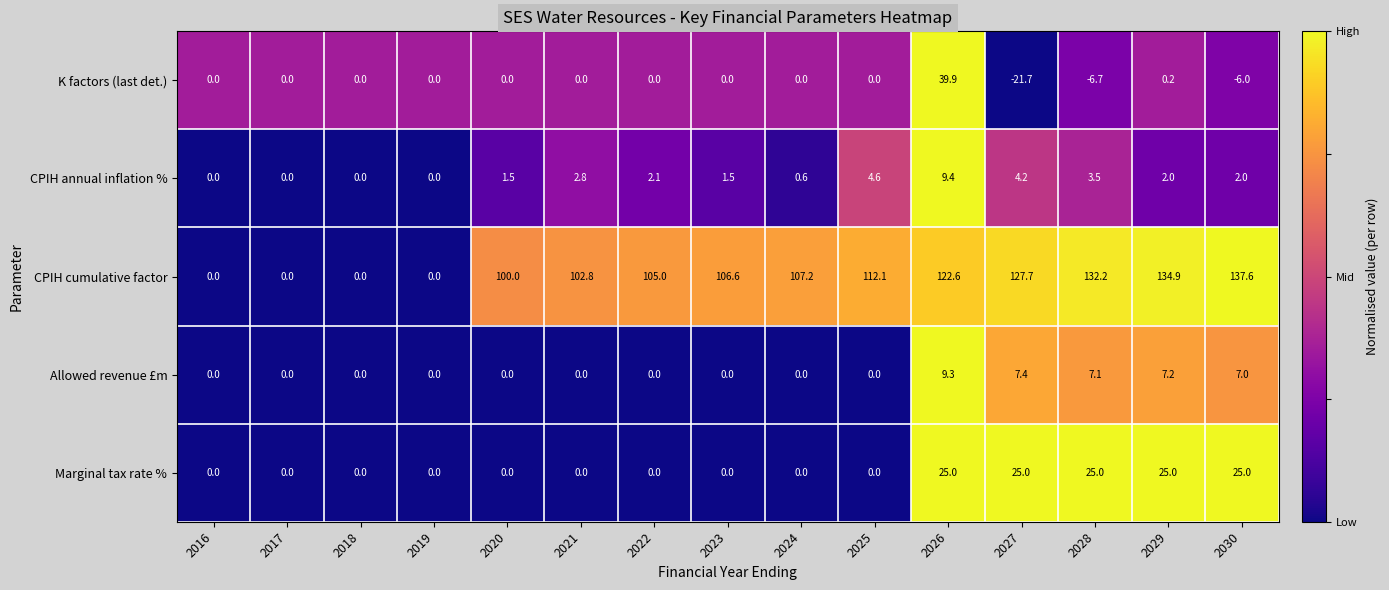

List the series in order of their peak value, highest first.

CPIH cumulative factor, K factors (last det.), Marginal tax rate %, CPIH annual inflation %, Allowed revenue £m